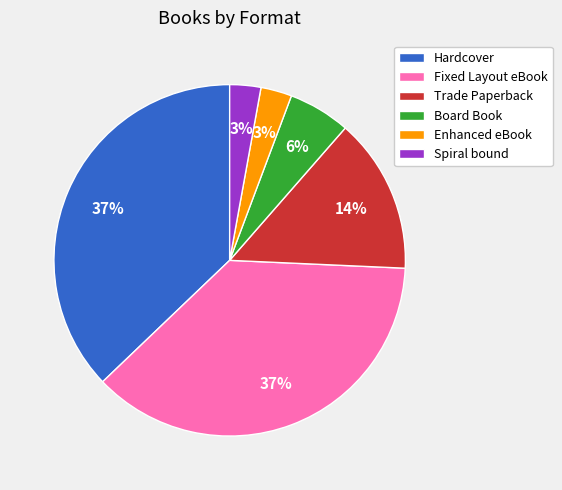

To the nearest percent, what is the combined percentage of Hardcover and Enhanced eBook?

40%